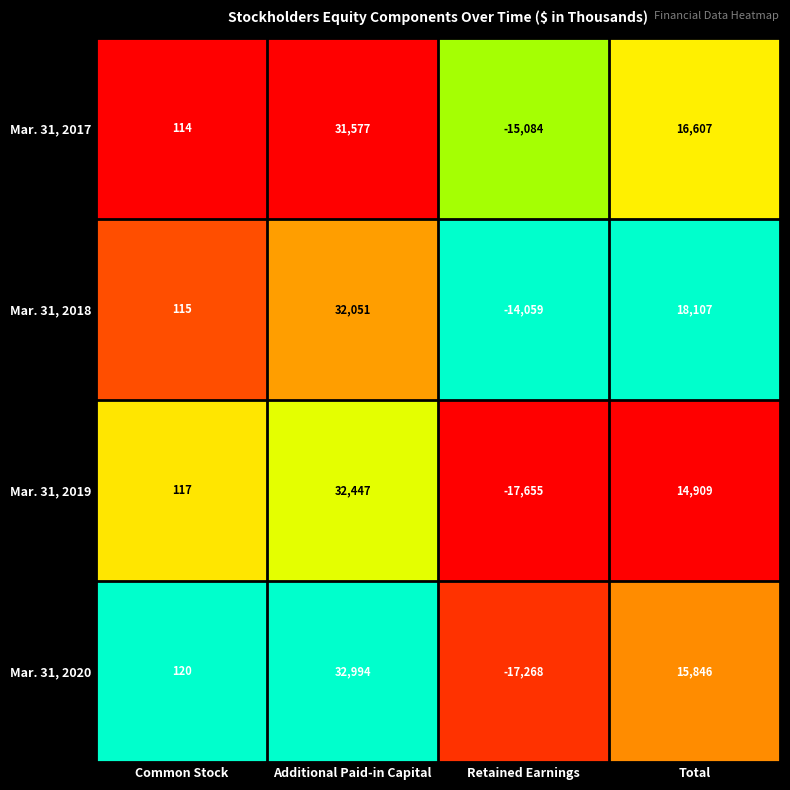

Reading left to right, transcribe all the data shown in this chart.

Mar. 31, 2017: 114	31577	-15084	16607
Mar. 31, 2018: 115	32051	-14059	18107
Mar. 31, 2019: 117	32447	-17655	14909
Mar. 31, 2020: 120	32994	-17268	15846